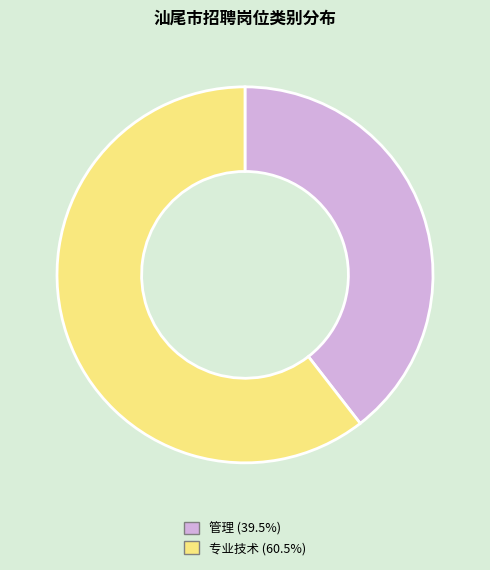

Is the sum of 专业技术 and 管理 greater than half?

Yes